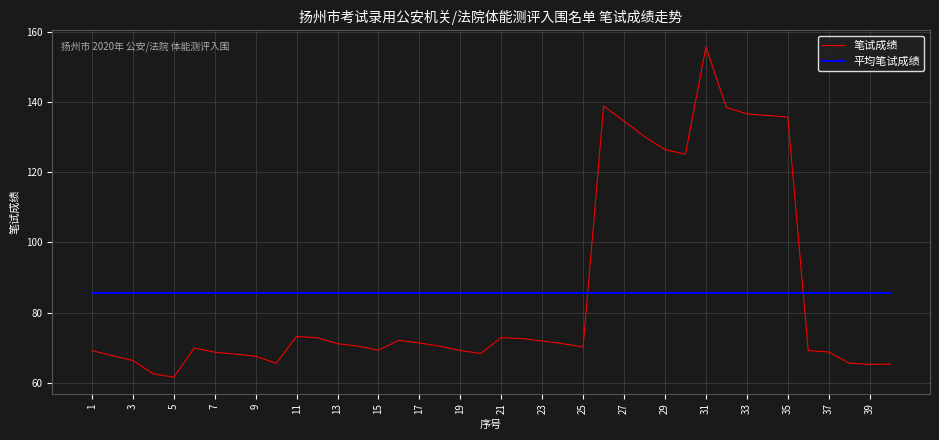

What are all the series names shown in the legend?

笔试成绩, 平均笔试成绩